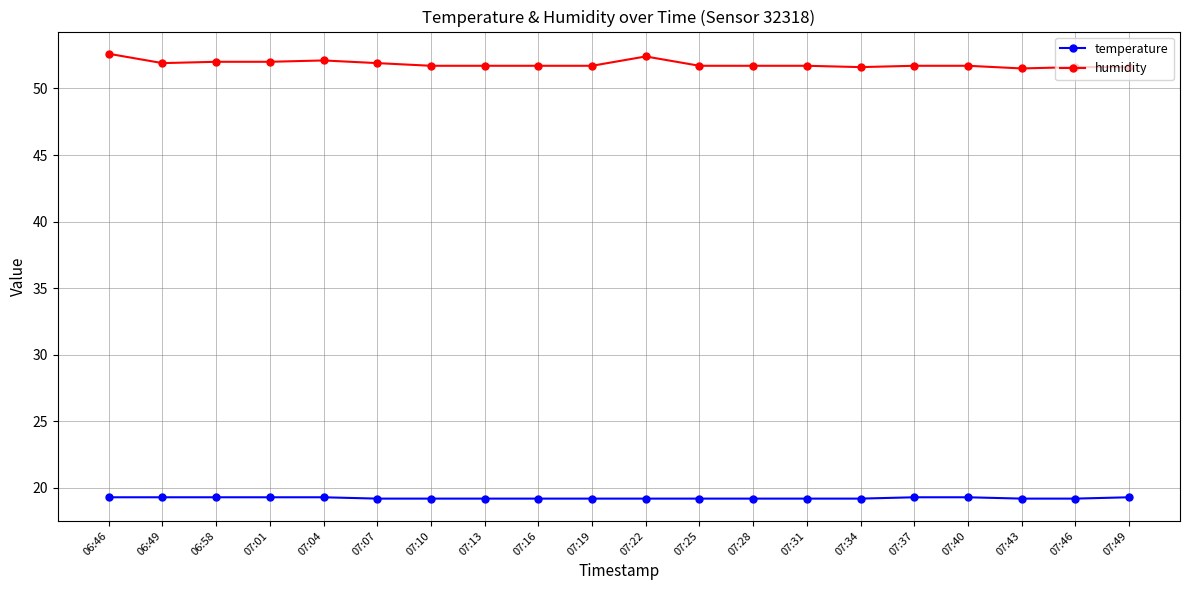

What is the total value across all series at 07:13?

70.9